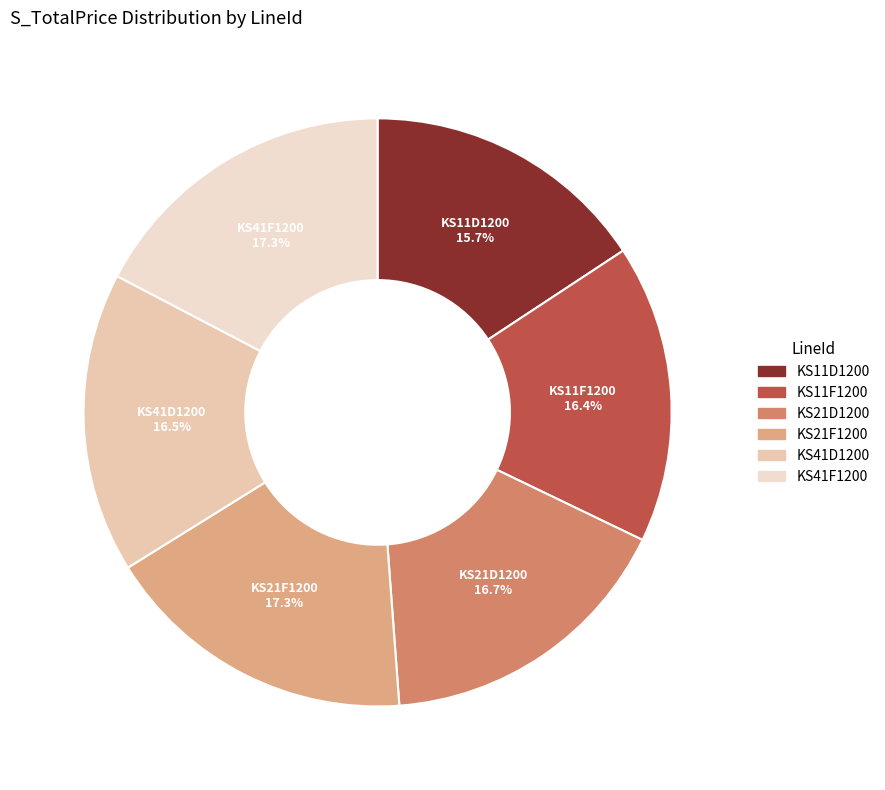

To the nearest percent, what portion does KS11D1200 represent?

16%